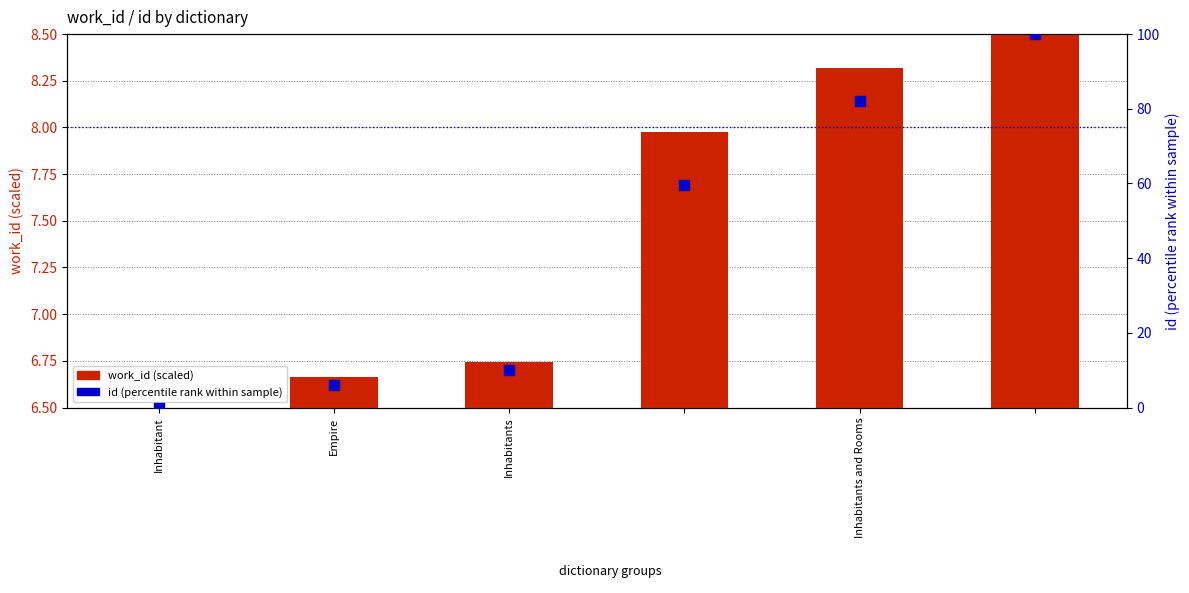

At how many categories does at least one series exceed 86?

1